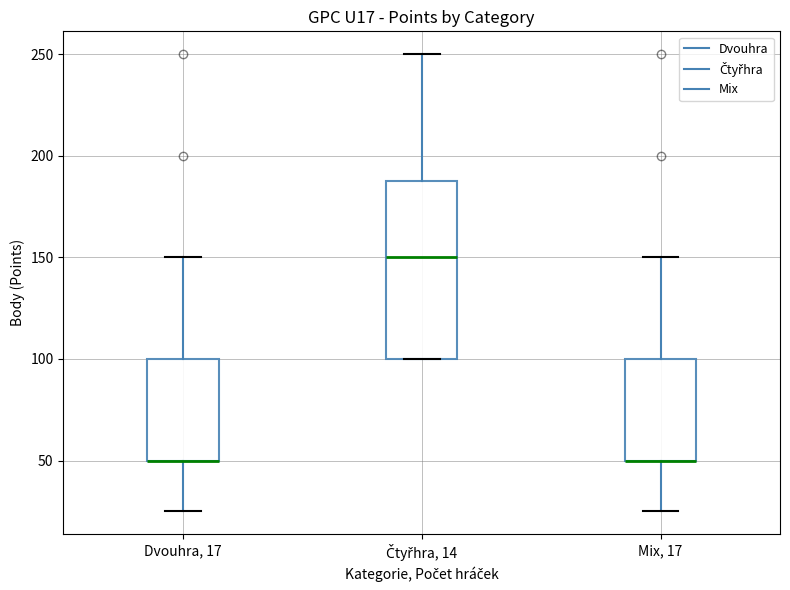

Reading left to right, transcribe this box plot: for each box, give where its median line is, the range the box spans, and where its two whiskers end, as read against the y-axis. The values are not printed on the chart, so give them approximately, as read against the axis.

Dvouhra, 17: median 50 (drawn on the box's lower edge), box 50 to 100, whiskers 25 to 150
Čtyřhra, 14: median 150, box 100 to 190, whiskers 100 to 250
Mix, 17: median 50 (drawn on the box's lower edge), box 50 to 100, whiskers 25 to 150